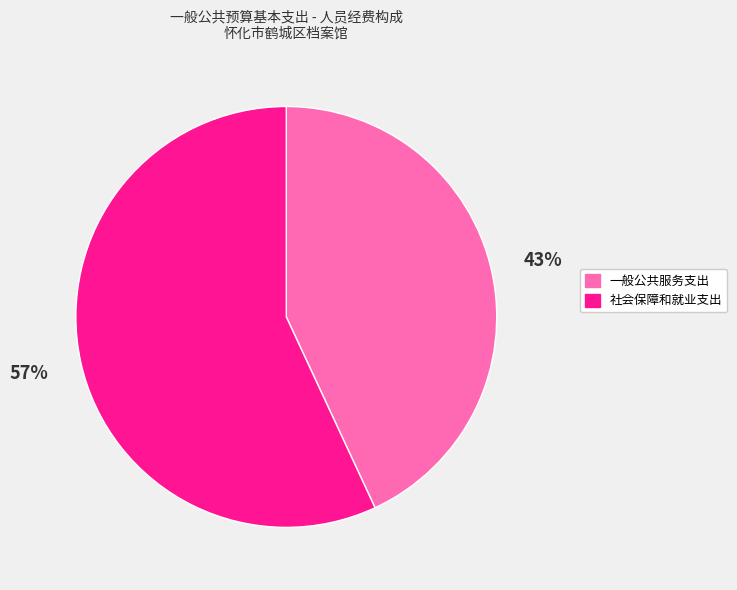

Does 一般公共服务支出 represent more than half of the total?

No